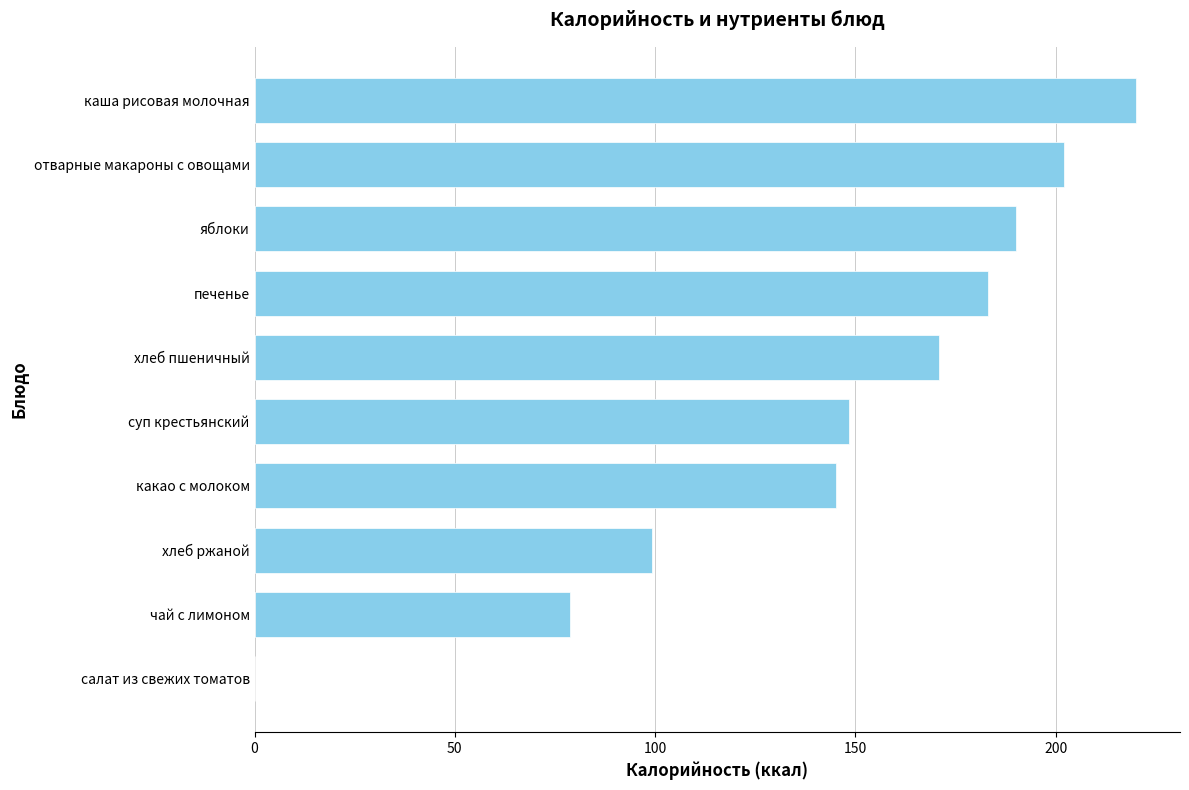

What is the greatest value displayed?

220.0